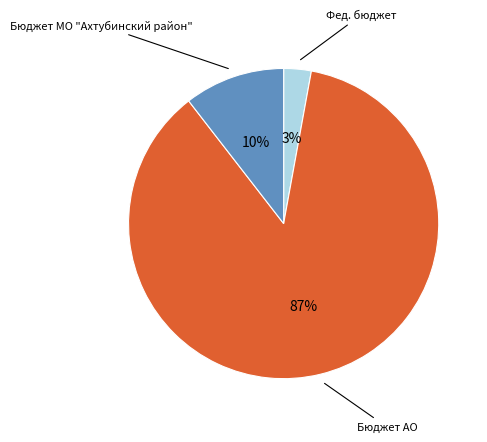

Is there a majority slice in this chart?

Yes